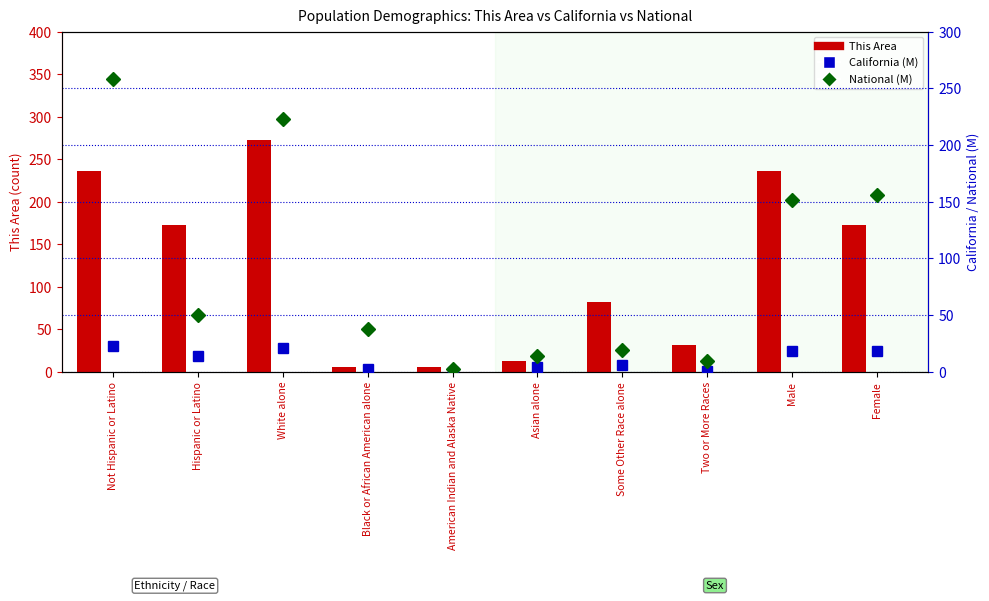

At how many categories does at least one series exceed 178?

3